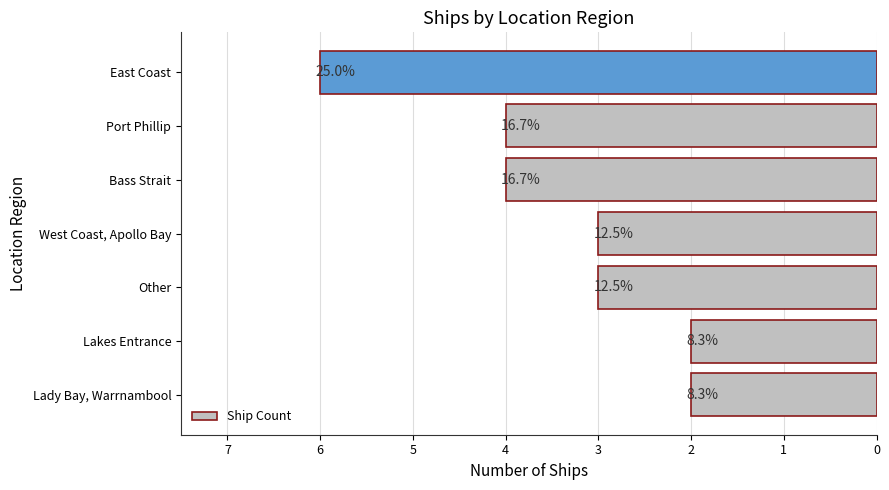

Does the chart contain any negative values?

No